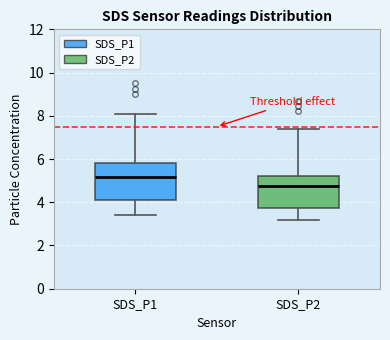

Which box is the tallest, from its lower edge to its upper edge?

SDS_P1